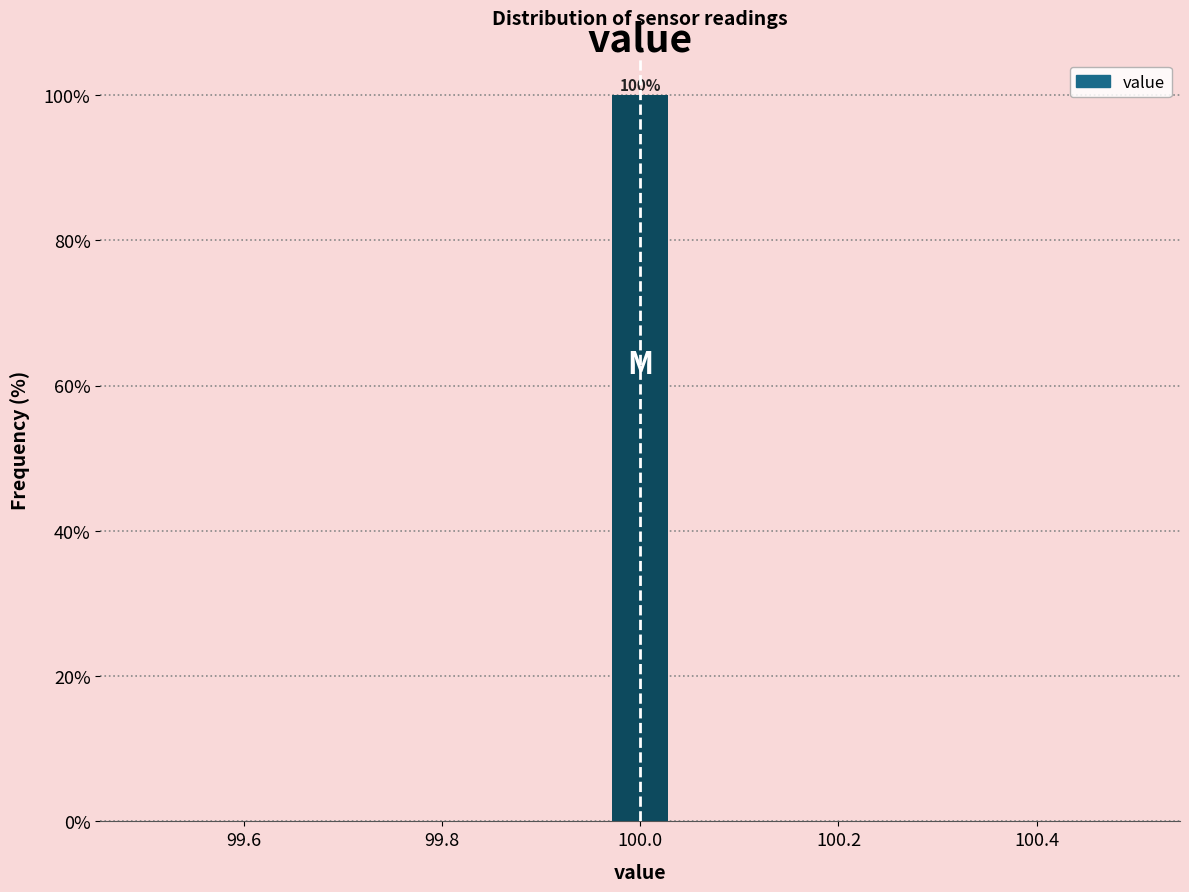

Read against the x-axis, roughly where is the centre of the tallest bar?

100.00